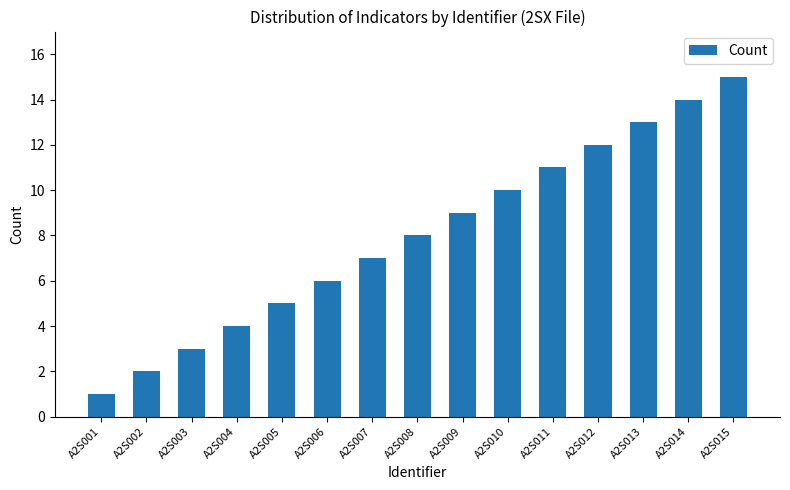

List the labels in order of value, smallest first.

A2S001, A2S002, A2S003, A2S004, A2S005, A2S006, A2S007, A2S008, A2S009, A2S010, A2S011, A2S012, A2S013, A2S014, A2S015